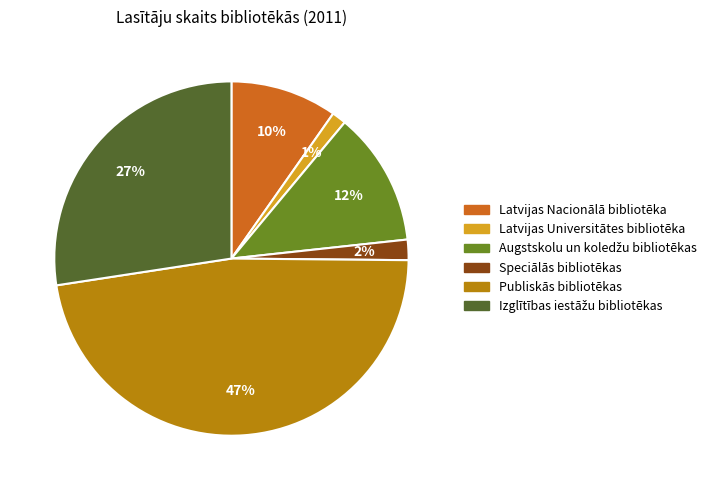

To the nearest percent, what is the combined percentage of Latvijas Nacionālā bibliotēka and Latvijas Universitātes bibliotēka?

11%